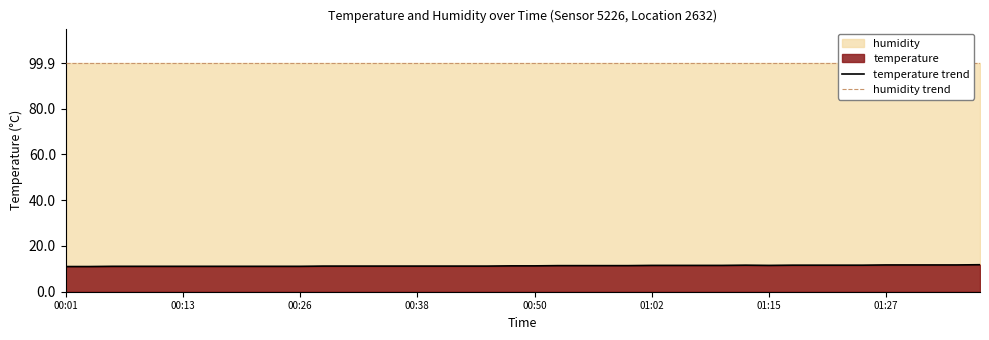

True or false: temperature trend has a value of 4.0 at 13.

False